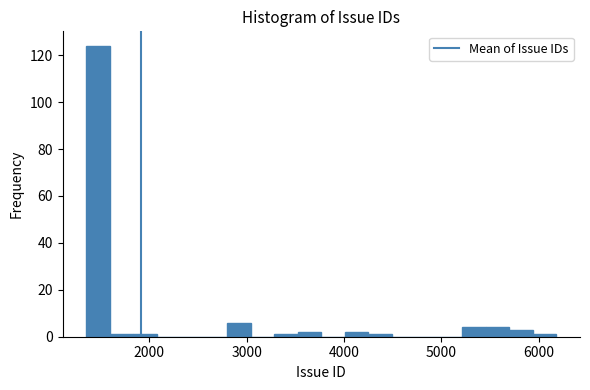

Read against the x-axis, roughly where is the centre of the tallest bar?

1500